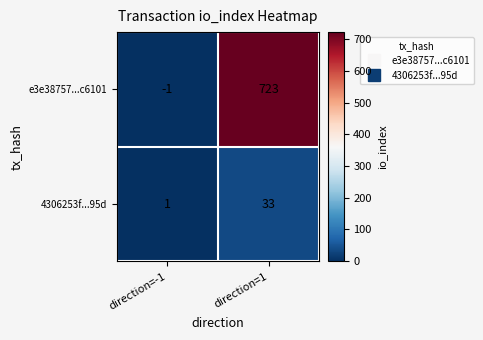

Between direction=-1 and direction=1, which series saw the biggest shift?

e3e38757...c6101